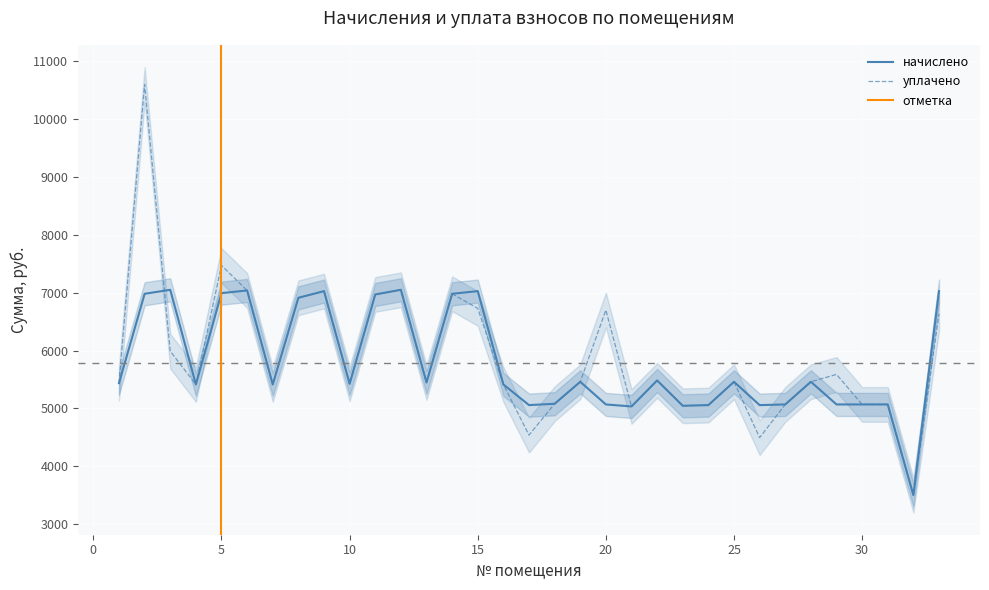

What is the sum of all начислено values?

190655.8